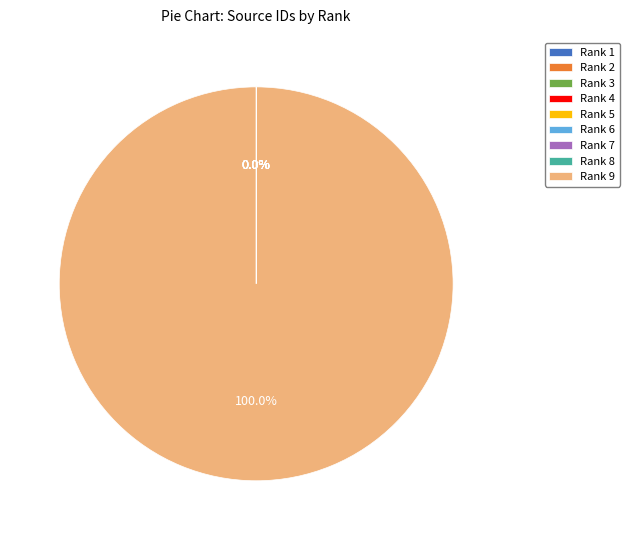

Which slice is the largest?

Rank 9